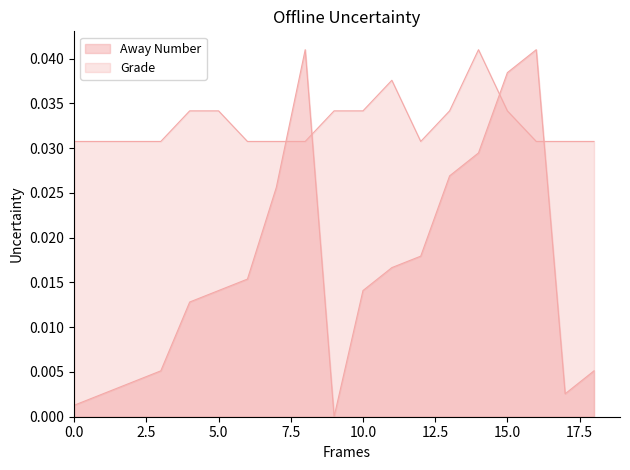

Does the chart have visible grid lines?

No